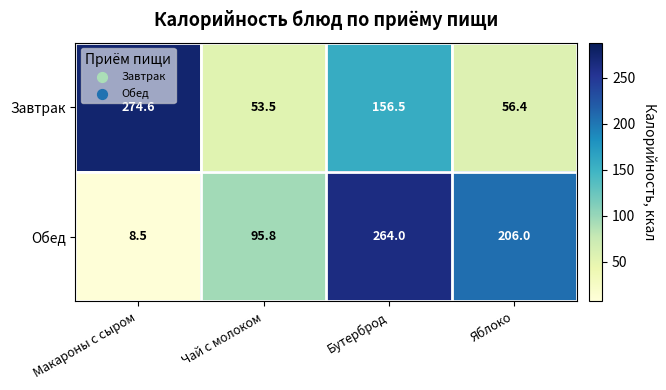

What is the sum of all Завтрак values?

541.0